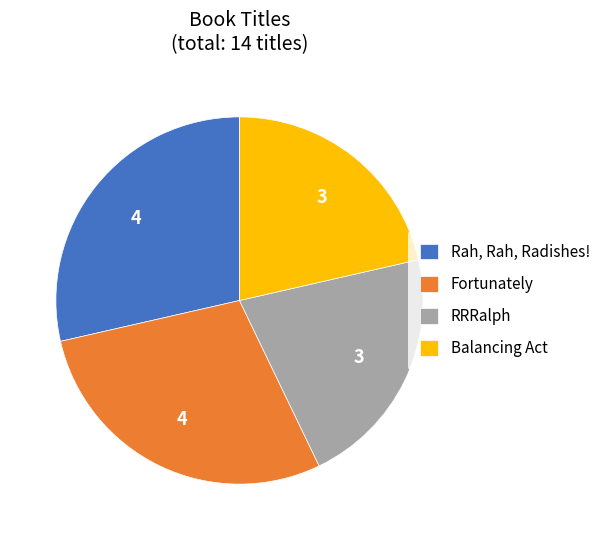

Do Rah, Rah, Radishes! and Fortunately together represent more than half of the pie?

Yes